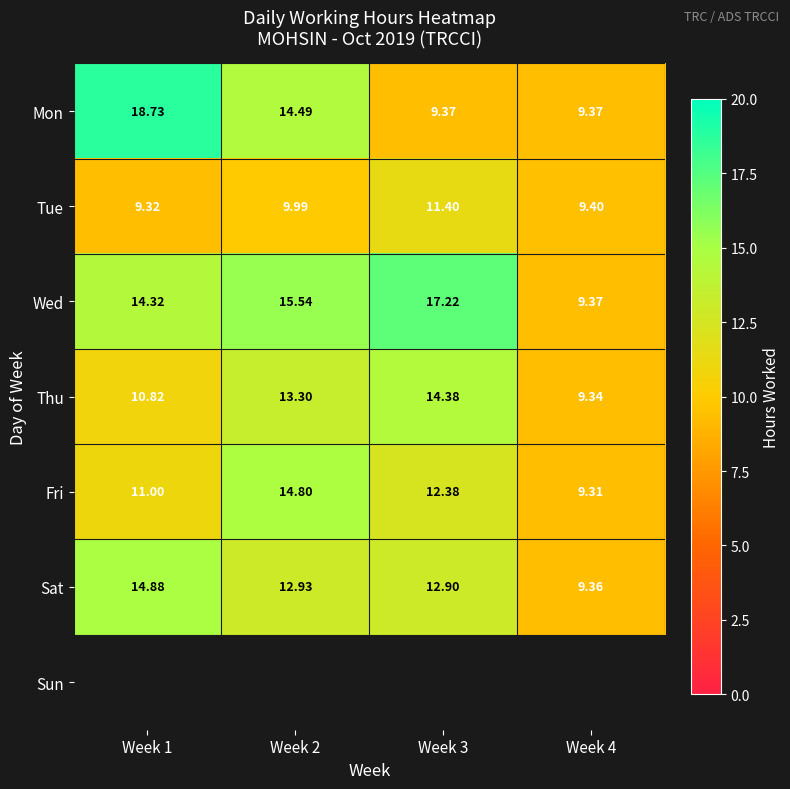

Is the value of Thu at Week 4 greater than the value of Tue at Week 1?

Yes